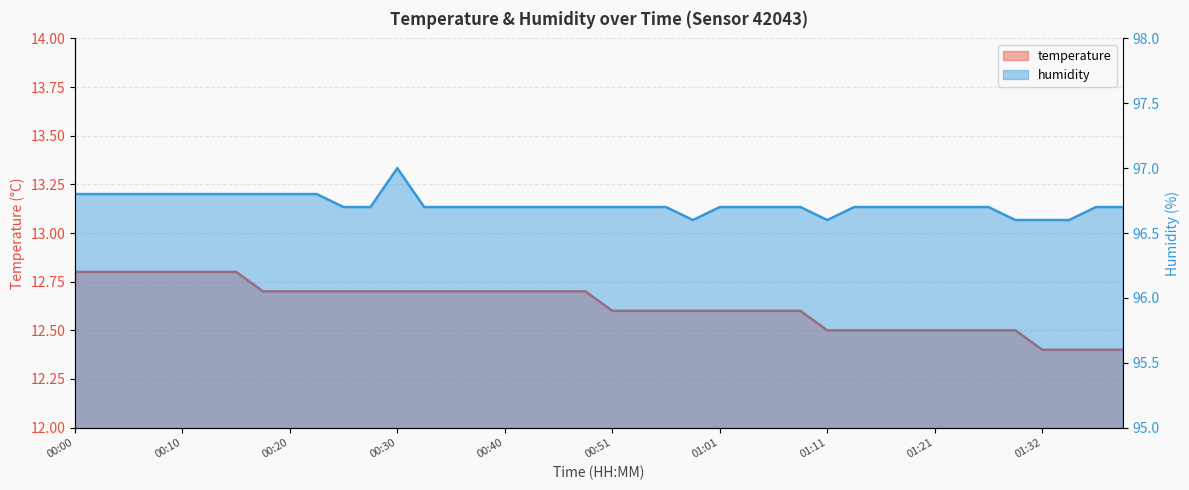

At which category does humidity reach its first local valley?

00:59